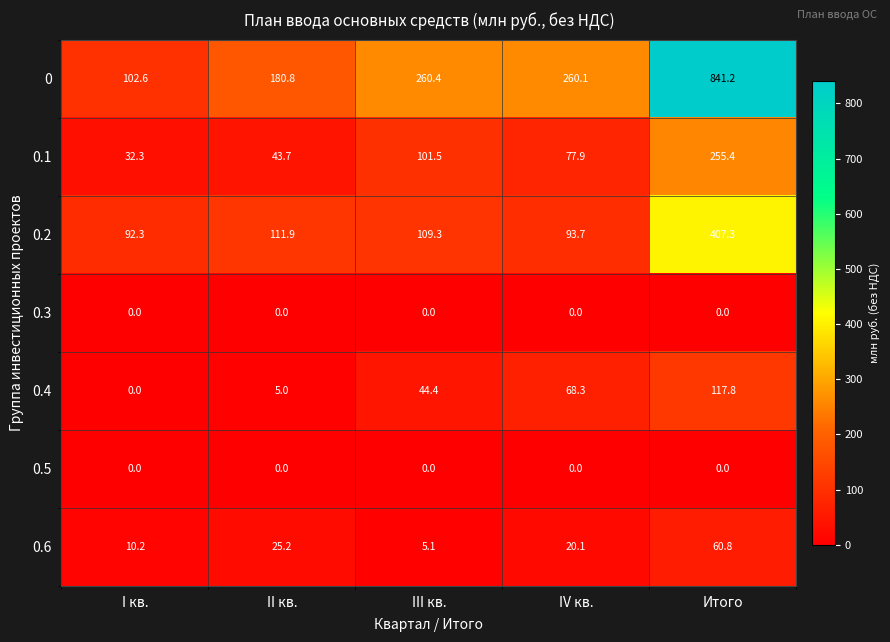

Rank the categories by 0.2 value from lowest to highest.

I кв., IV кв., III кв., II кв., Итого